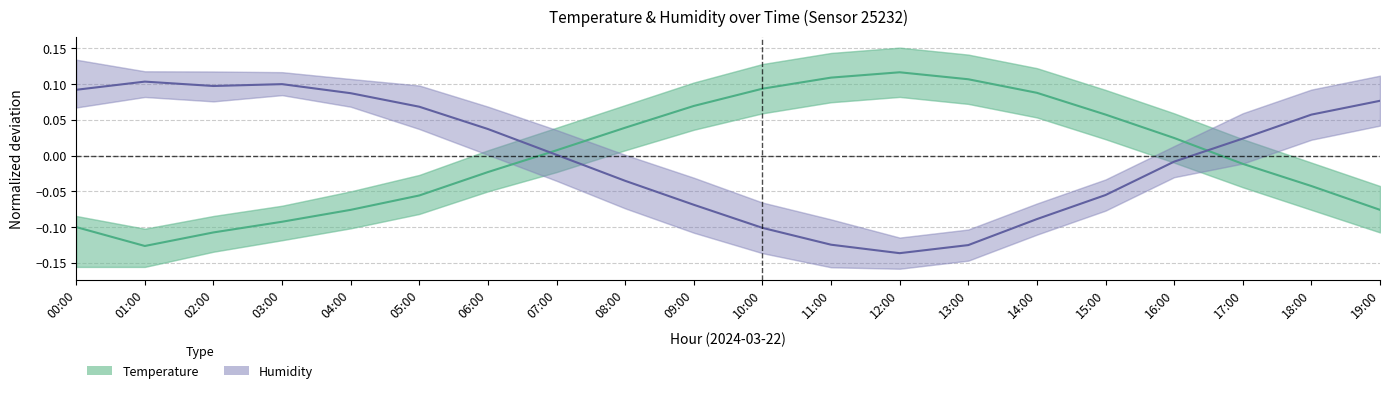

The Humidity series shows -0.1 at 08:00. True or false?

False